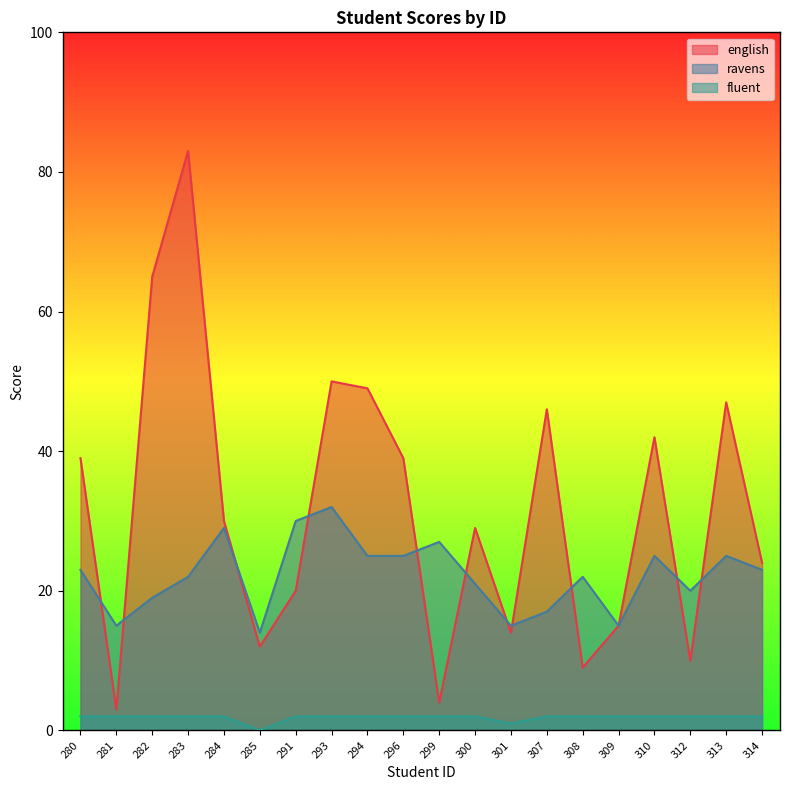

What are all the series names shown in the legend?

english, ravens, fluent